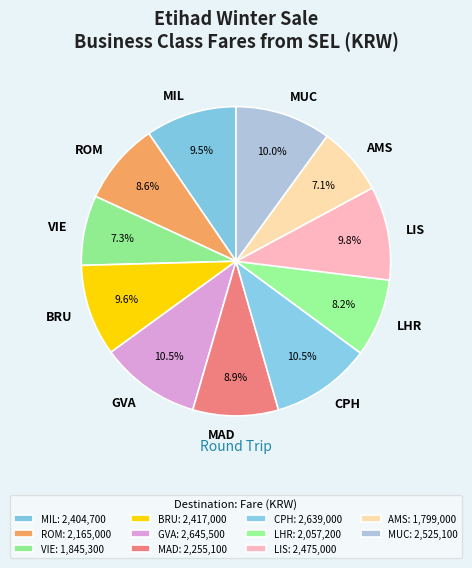

Count the number of slices in the pie.

11